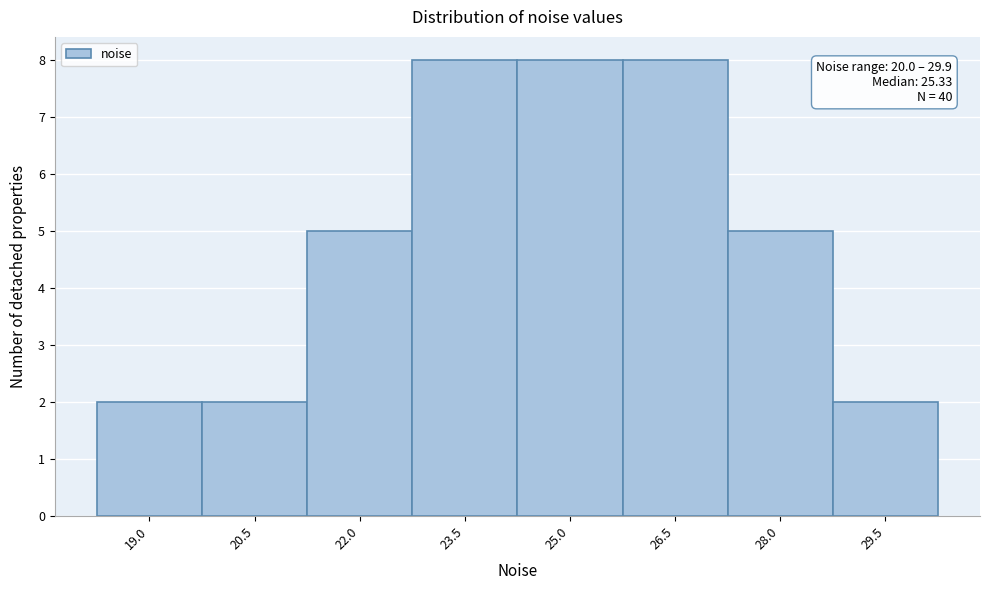

Reading right to left, what are all the values shown in this chart?

2	5	8	8	8	5	2	2